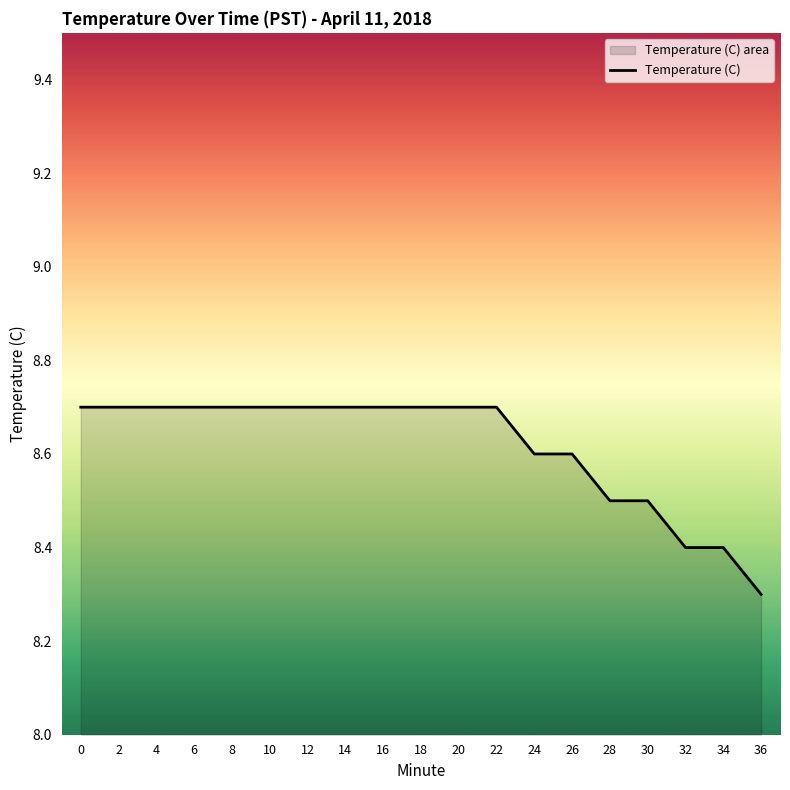

Rank the categories by value from highest to lowest.

0, 2, 4, 6, 8, 10, 12, 14, 16, 18, 20, 22, 24, 26, 28, 30, 32, 34, 36